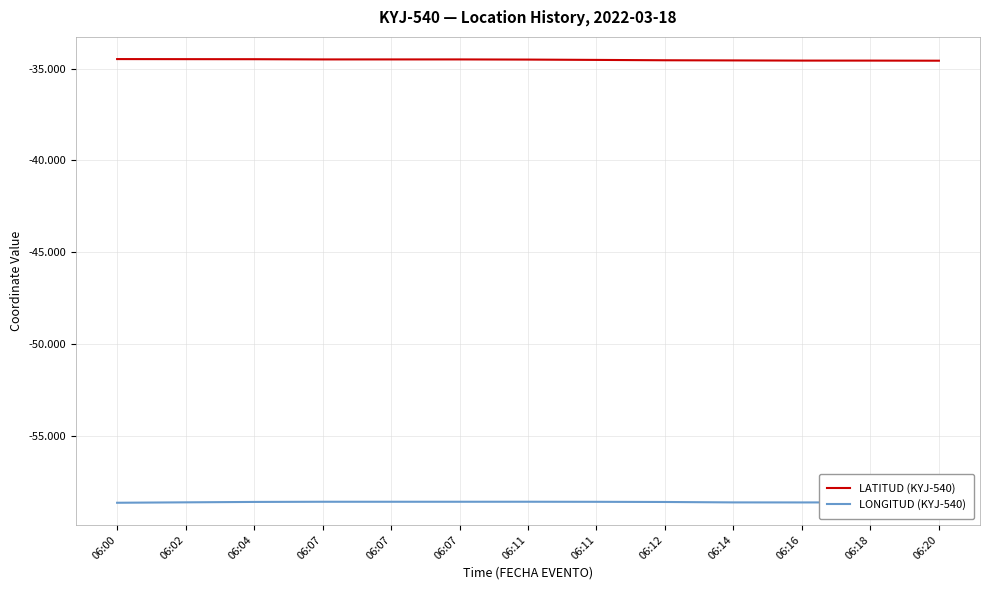

What are all the series names shown in the legend?

LATITUD (KYJ-540), LONGITUD (KYJ-540)